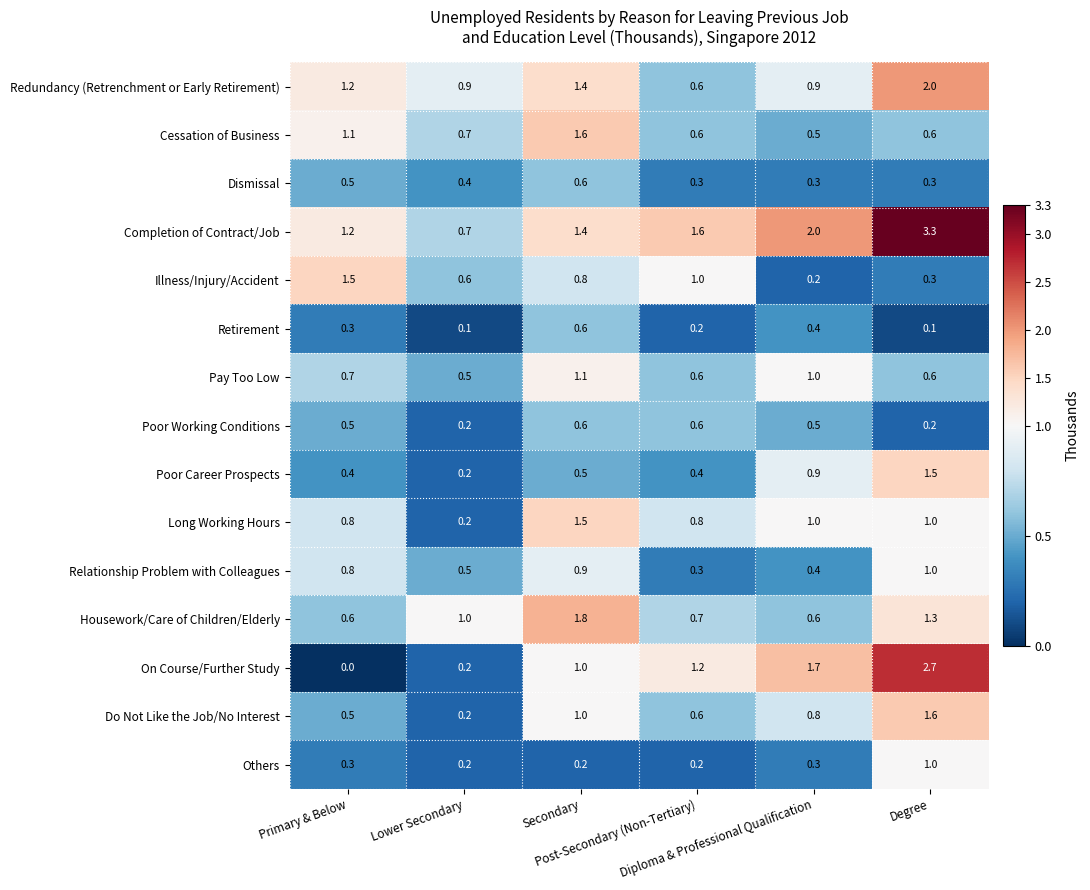

What is the sum of all Illness/Injury/Accident values?

4.4